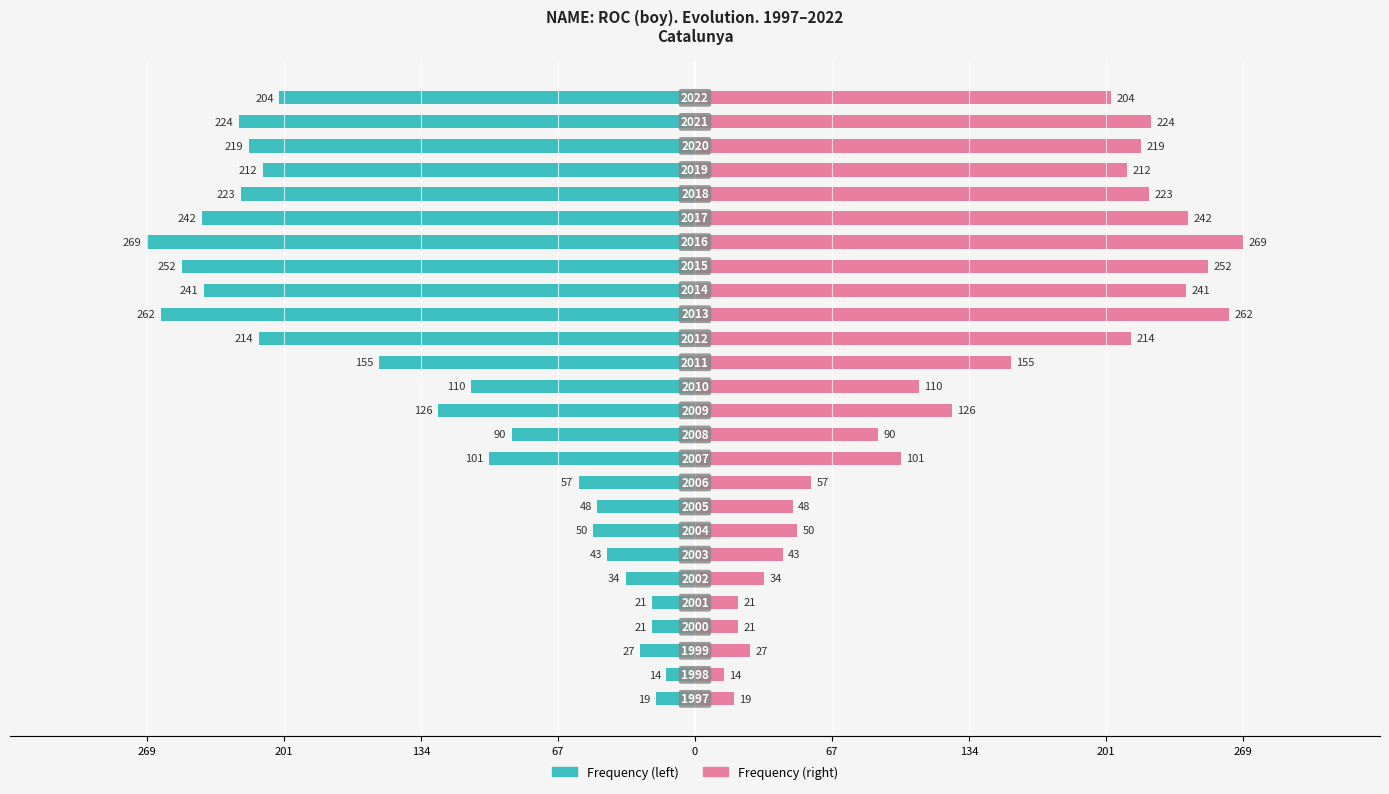

What is the sum of all Frequency values?

3478